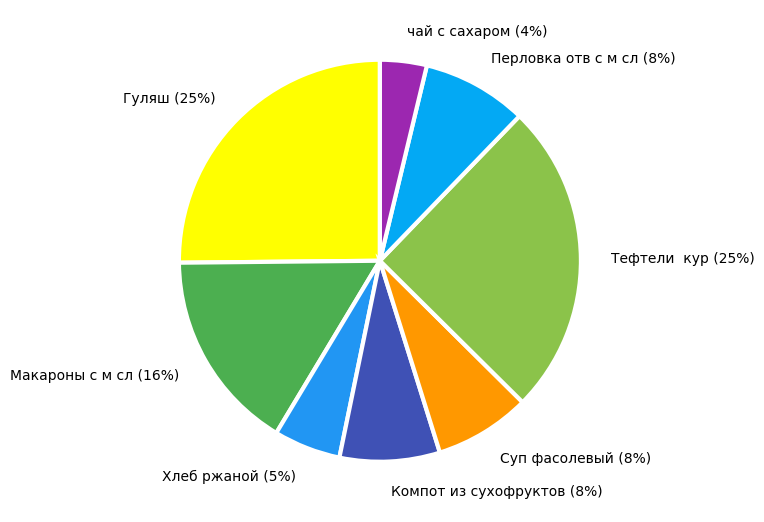

To the nearest percent, what is the combined percentage of Макароны с м сл and Компот из сухофруктов?

24%